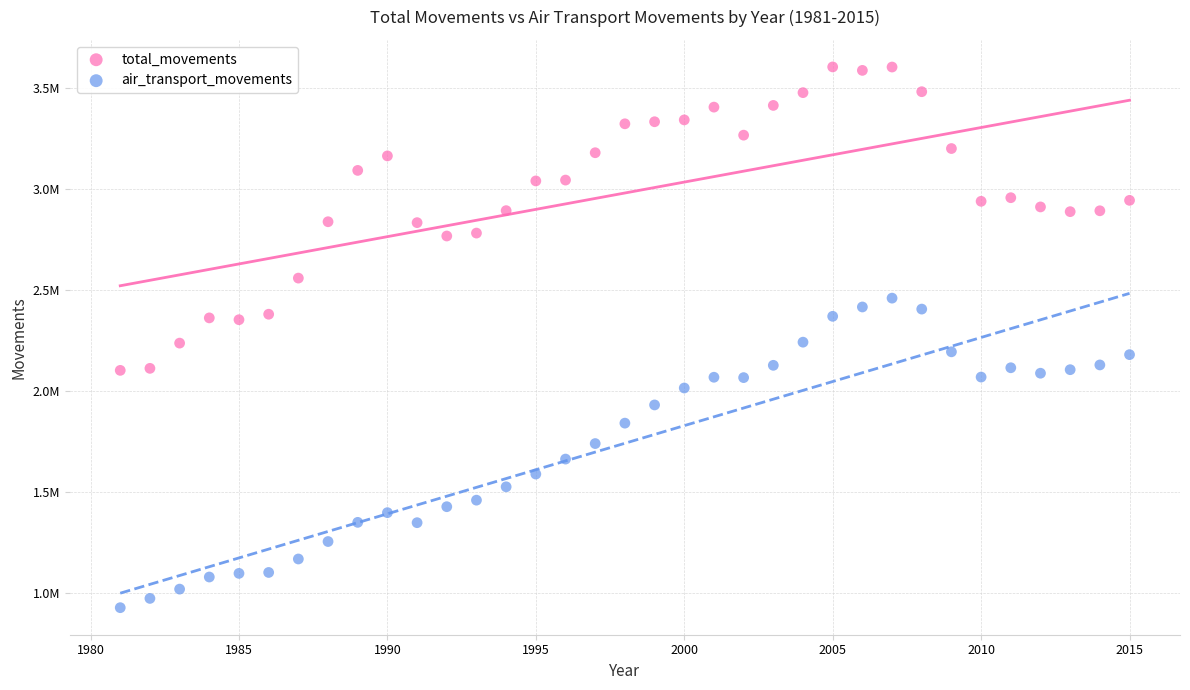

Which series has the widest spread of Y values?

air_transport_movements